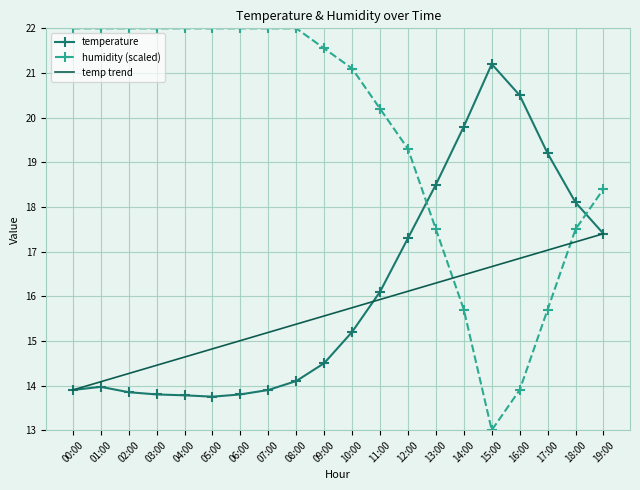

True or false: temperature has a value of 13.8 at 02:00.

True